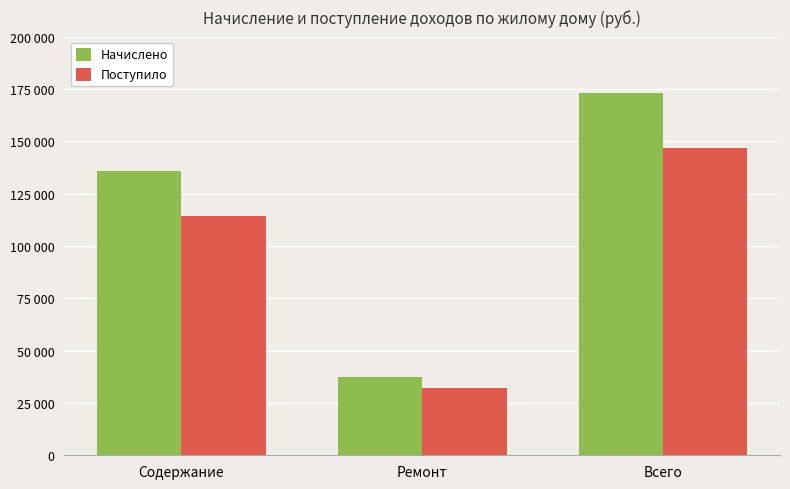

What are all the series names shown in the legend?

Начислено, Поступило